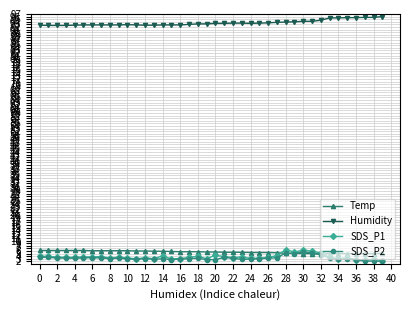

True or false: SDS_P1 has more than 1 interior local peaks.

True